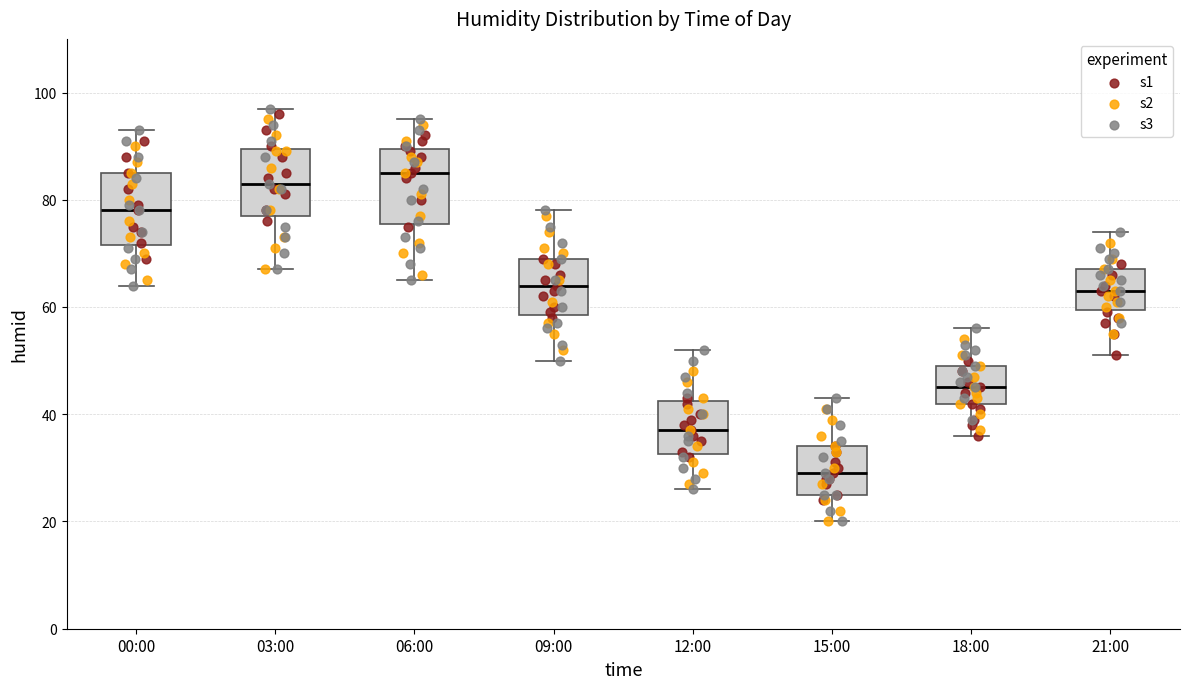

Reading left to right, read every box against the y-axis: the position of its median line, the range the box covers, and the ends of its whiskers. The values are not printed on the chart, so give them approximately, as read against the axis.

00:00: median 78, box 72 to 86, whiskers 64 to 94
03:00: median 84, box 78 to 90, whiskers 68 to 98
06:00: median 86, box 76 to 90, whiskers 66 to 96
09:00: median 64, box 58 to 70, whiskers 50 to 78
12:00: median 38, box 32 to 42, whiskers 26 to 52
15:00: median 30, box 26 to 34, whiskers 20 to 44
18:00: median 46, box 42 to 50, whiskers 36 to 56
21:00: median 64, box 60 to 68, whiskers 52 to 74